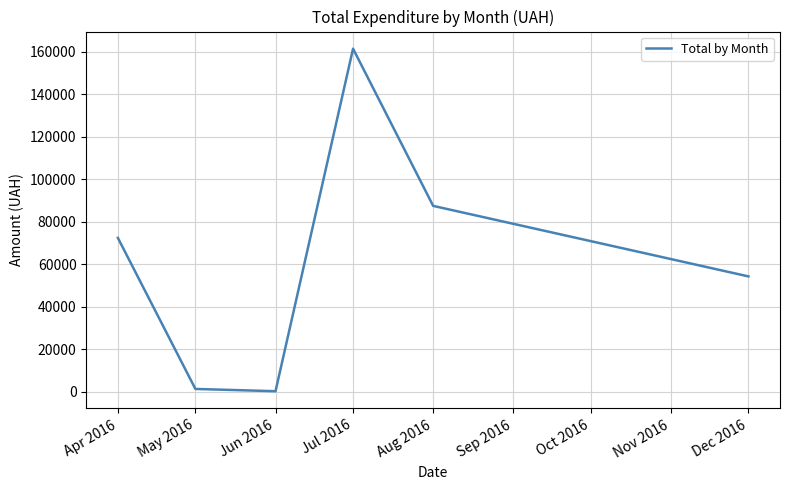

The chart shows a value of 87473.1 at Aug 2016. True or false?

True